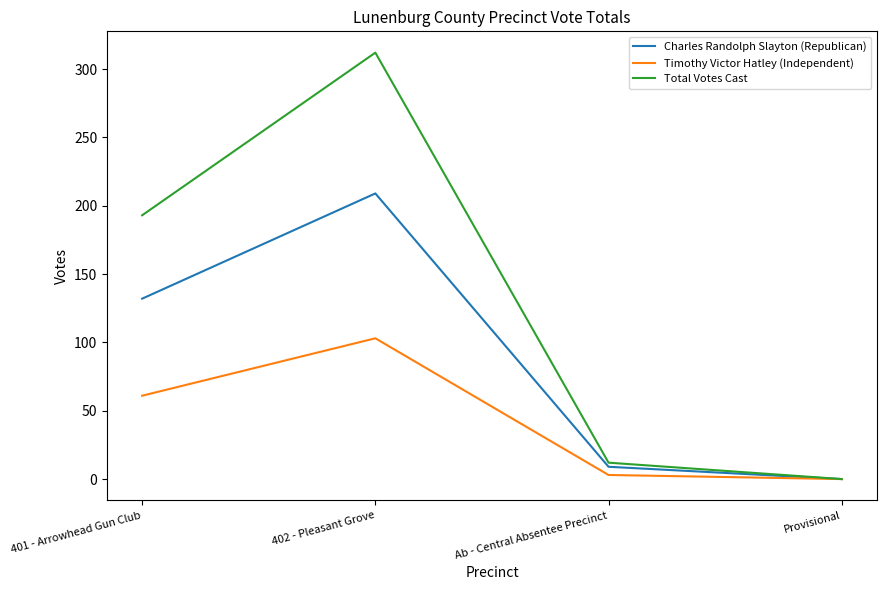

List the series in order of their overall mean, lowest first.

Timothy Victor Hatley (Independent), Charles Randolph Slayton (Republican), Total Votes Cast